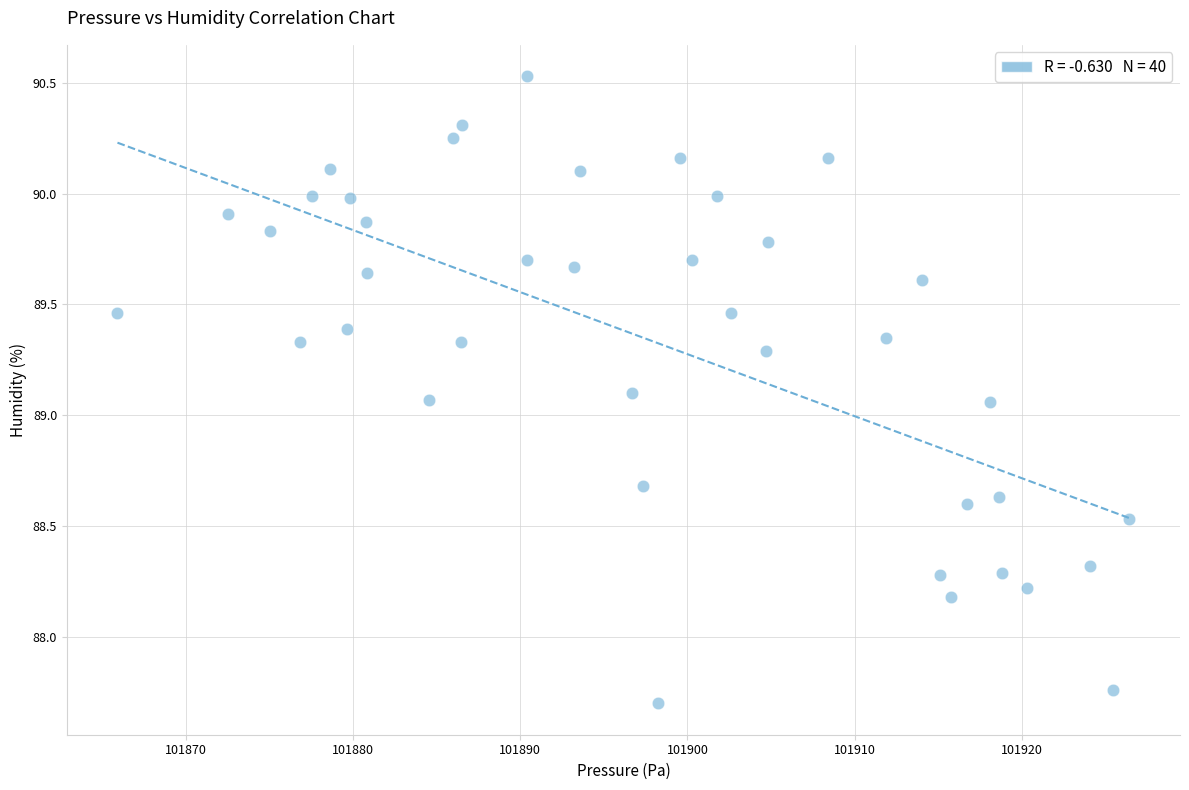

What is the range of Y values (max minus min)?

2.8